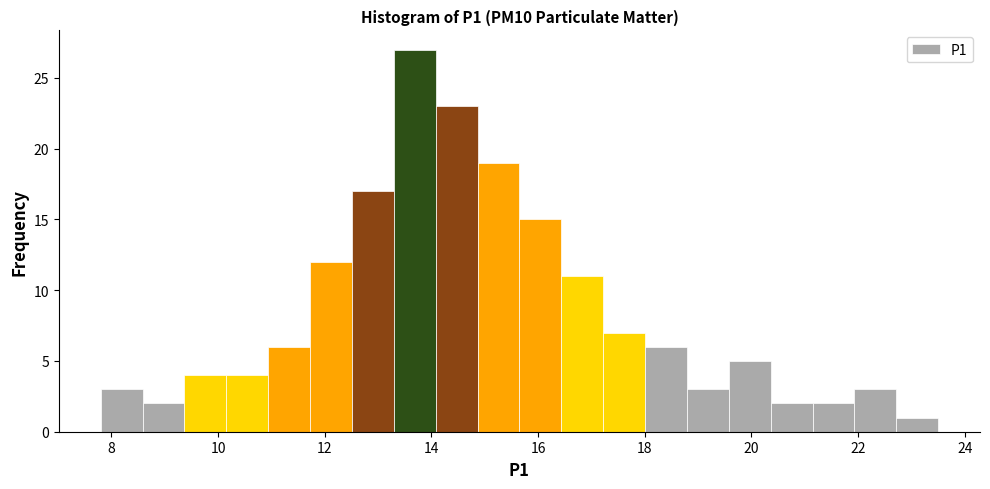

Around what value on the x-axis is the tallest bar? Give the approximate position of its centre, as read against the axis.

13.6